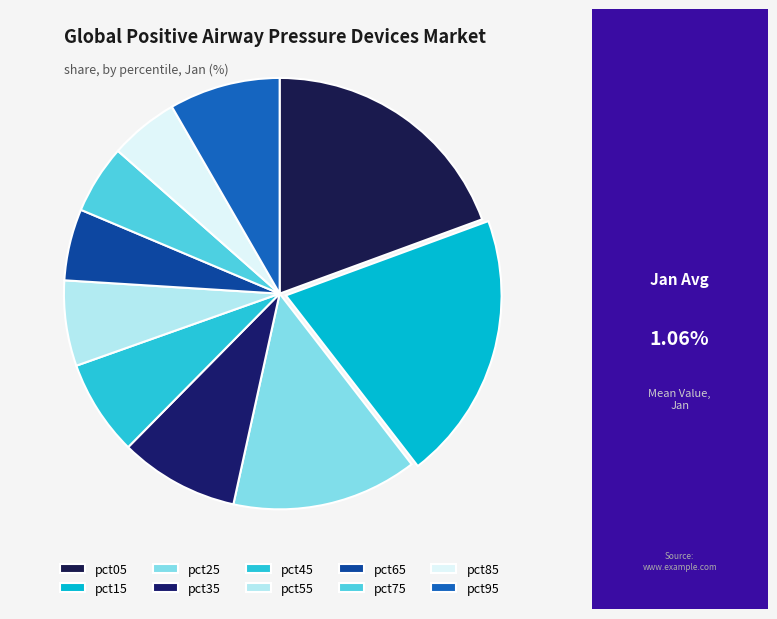

Approximately how many times larger is the value at pct45 compared to pct25?

0.5